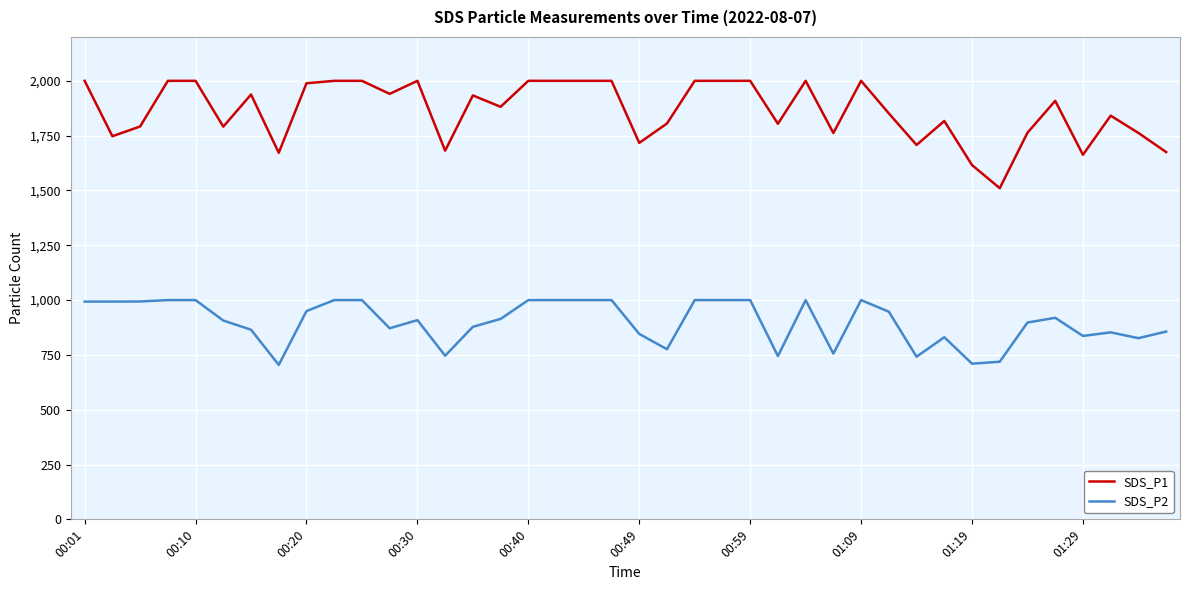

What is the maximum value shown in the chart?

1999.9